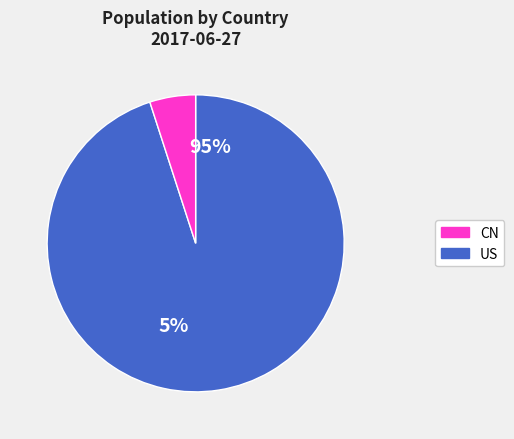

How many slices are in this pie chart?

2